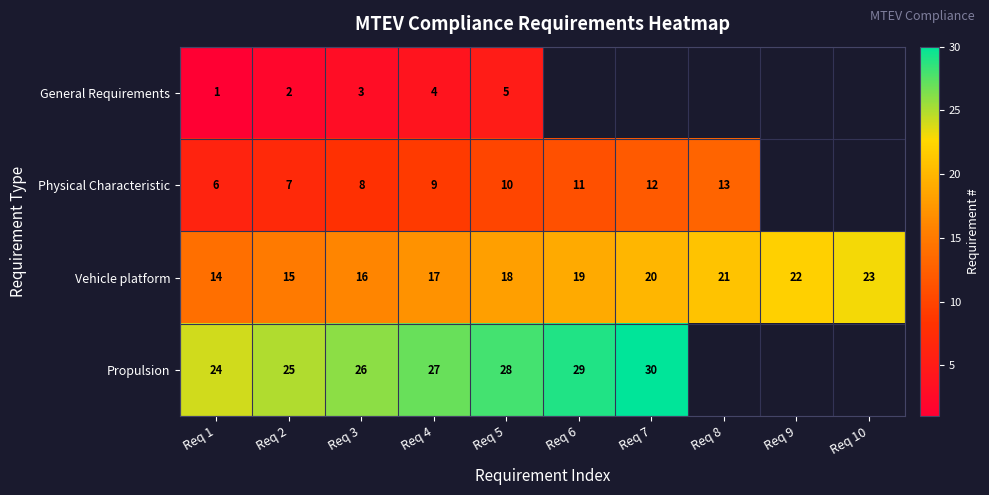

What is the difference between the Physical Characteristic values at Req 1 and Req 7?

6